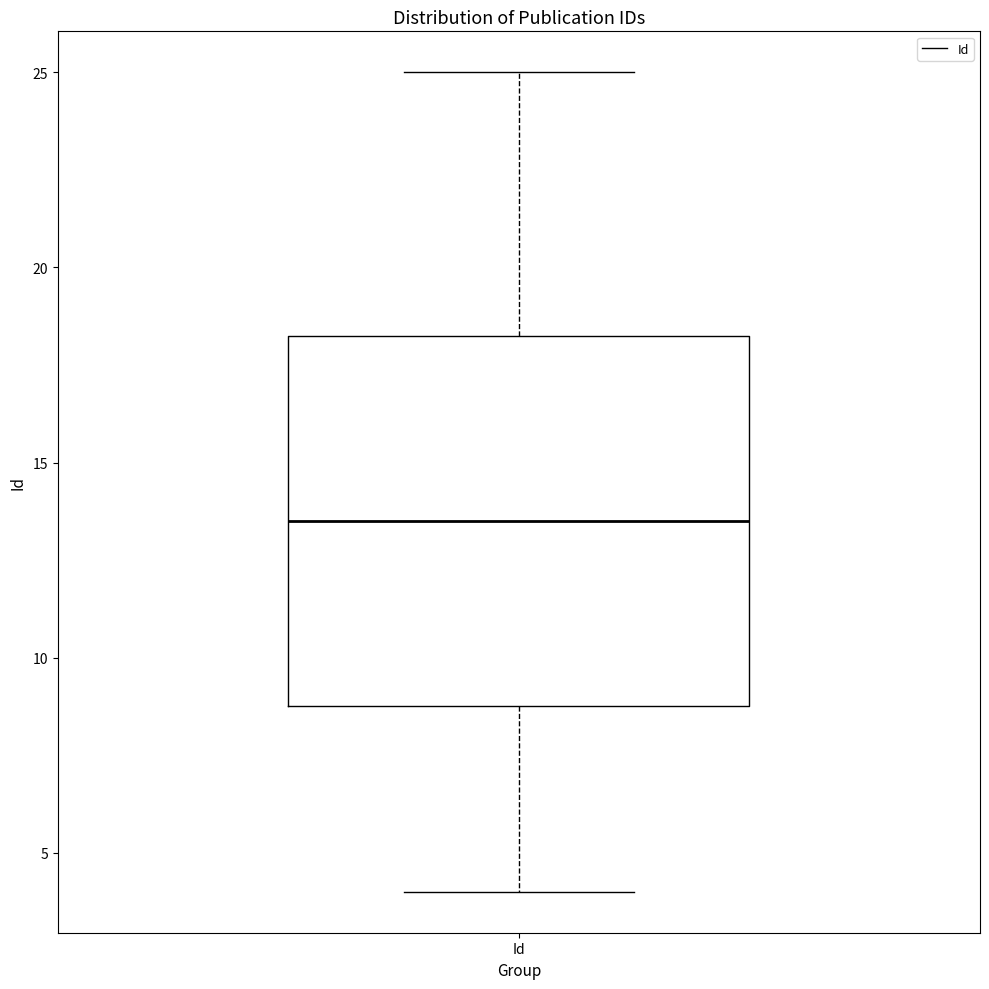

Where does the upper whisker of the box for Id end on the y-axis? The values are not printed on the chart, so give them approximately, as read against the axis.

25.0